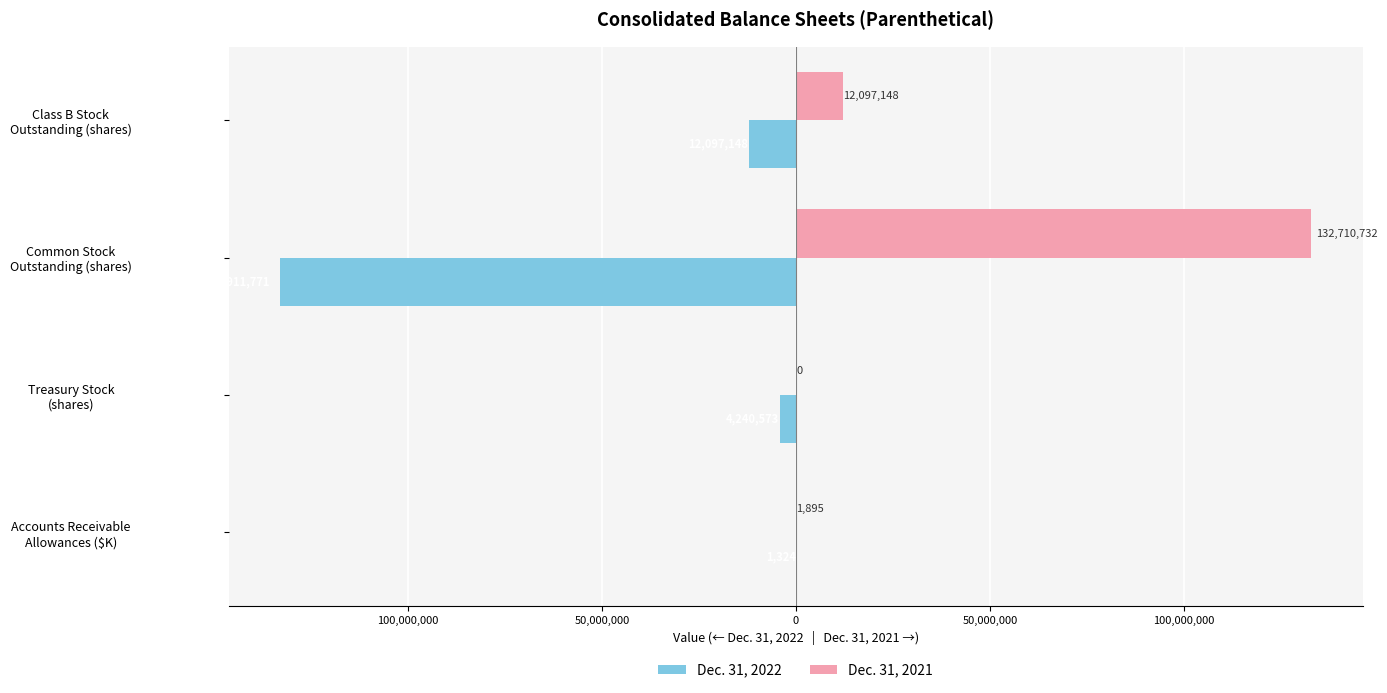

Reading left to right, list all the values displayed in this chart.

Dec. 31, 2022: -1324	-4240573	-132911771	-12097148
Dec. 31, 2021: 1895	0	132710732	12097148